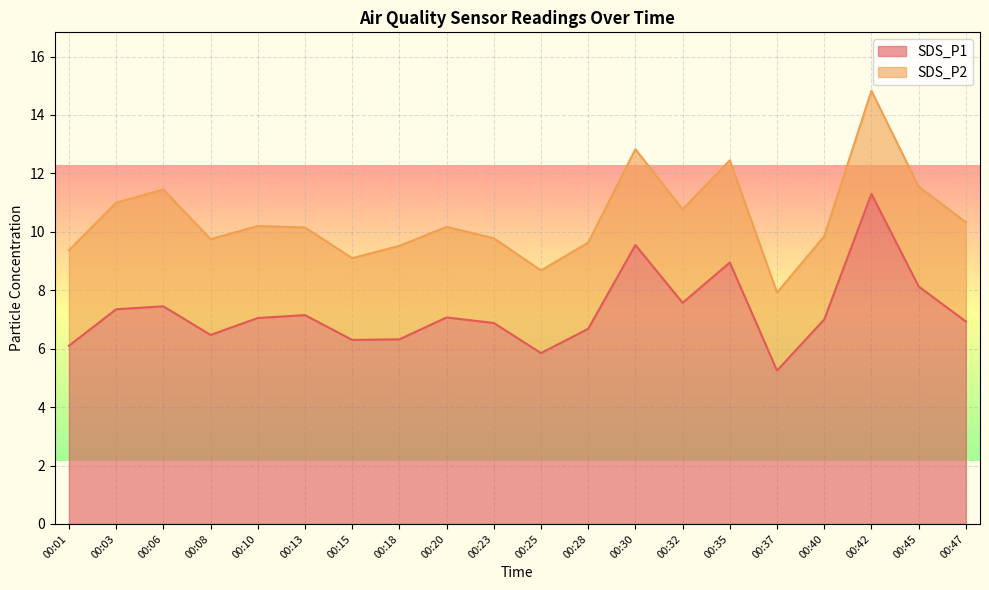

True or false: the data shows 7.6 at 00:32.

True